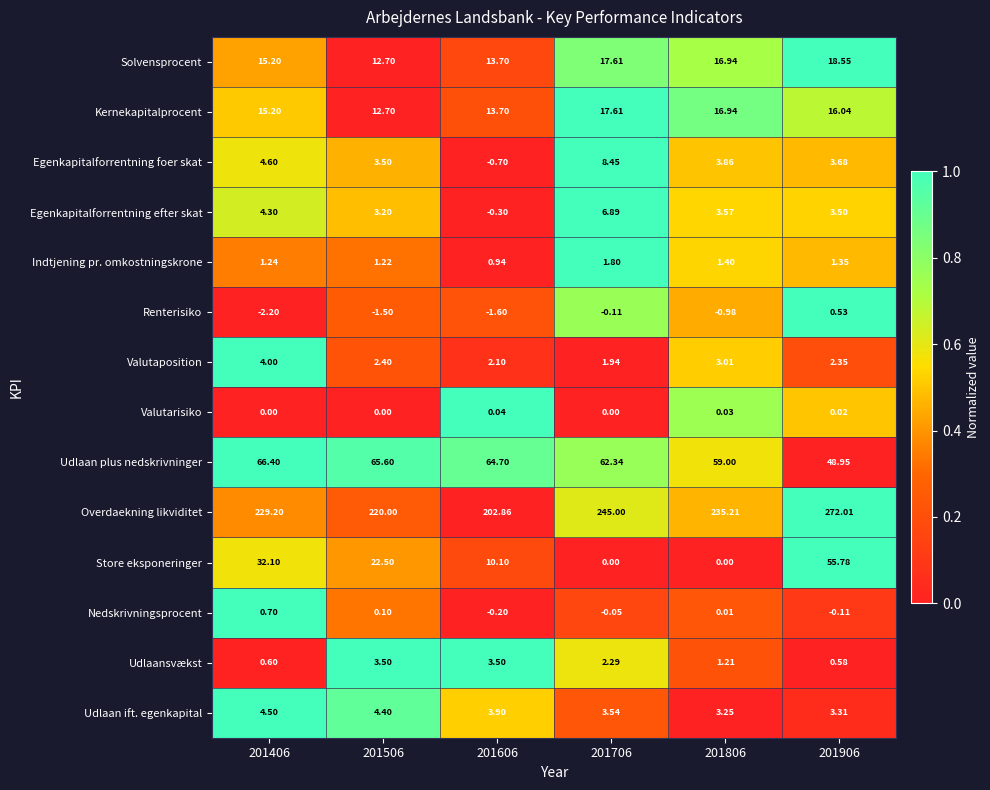

Which series has the largest total across all categories?

Overdaekning likviditet